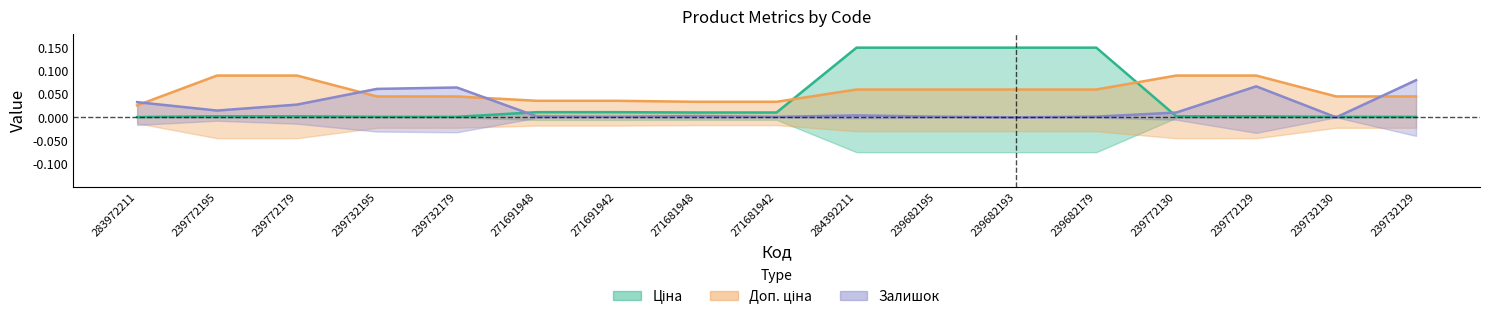

At how many categories does at least one series exceed 0?

17